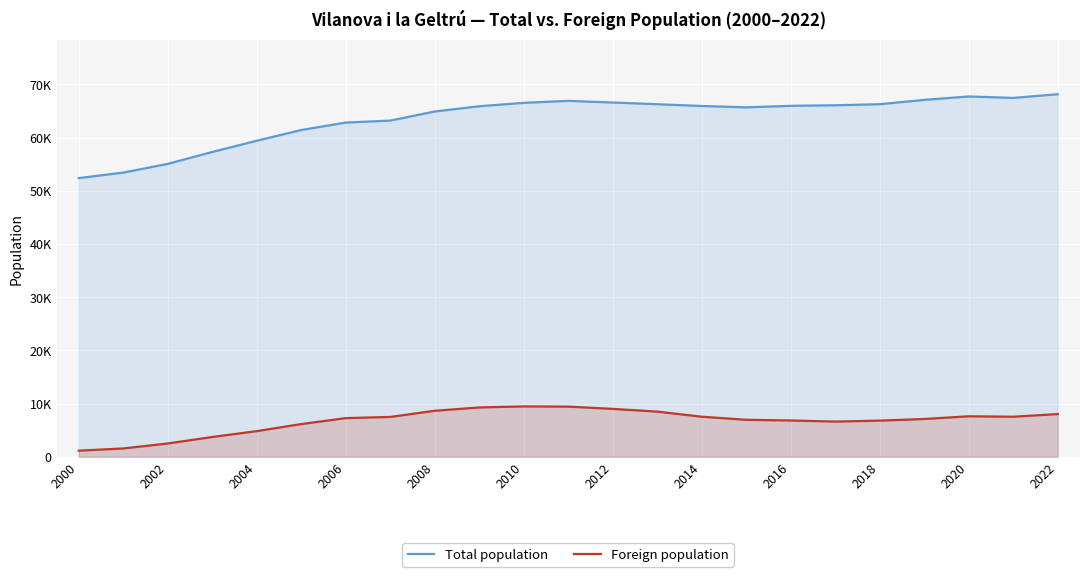

Rank the series by their maximum value, from highest to lowest.

Total population, Foreign population